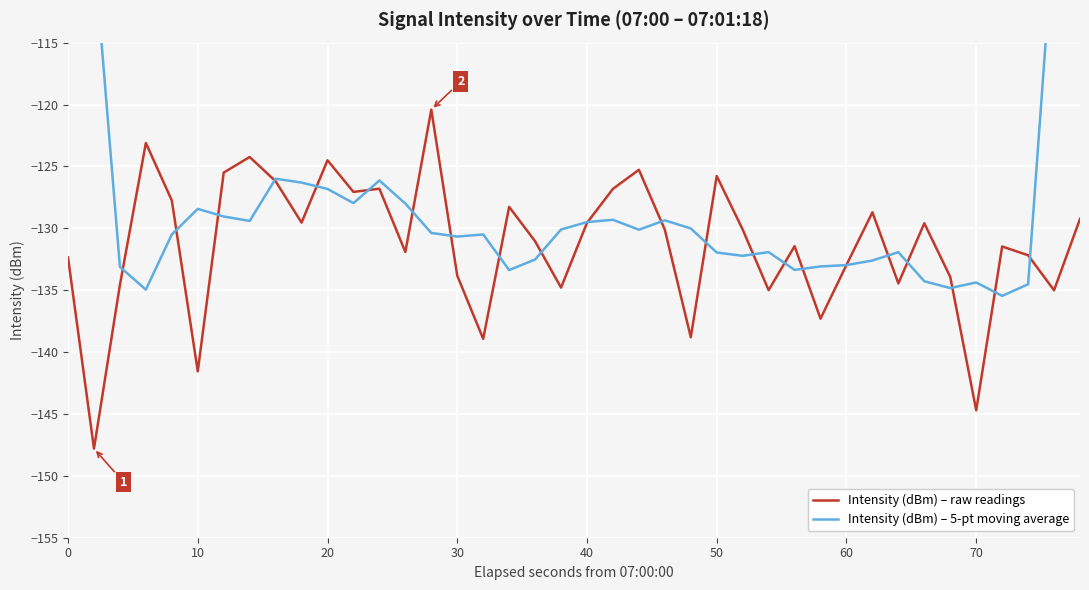

What is the highest value of the Intensity (dBm) – raw readings series?

-120.4